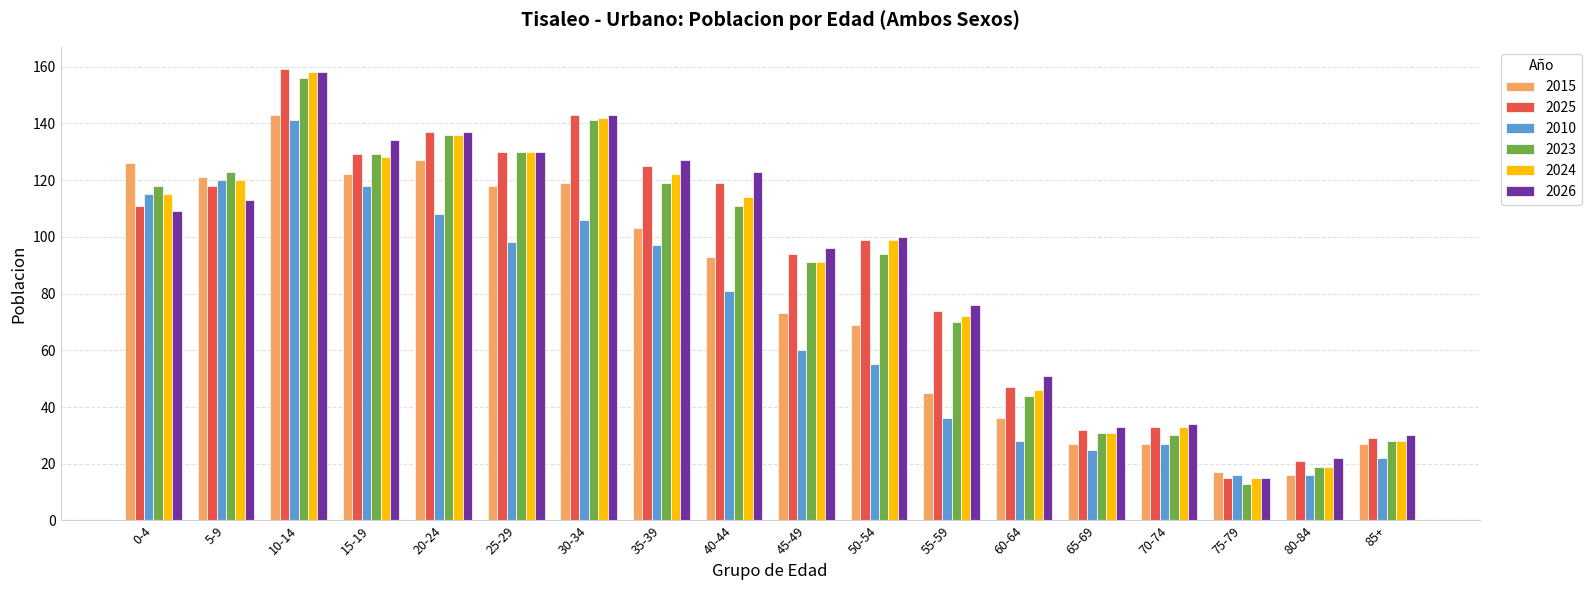

What is the sum of the 2025 values at 55-59 and 40-44?

193